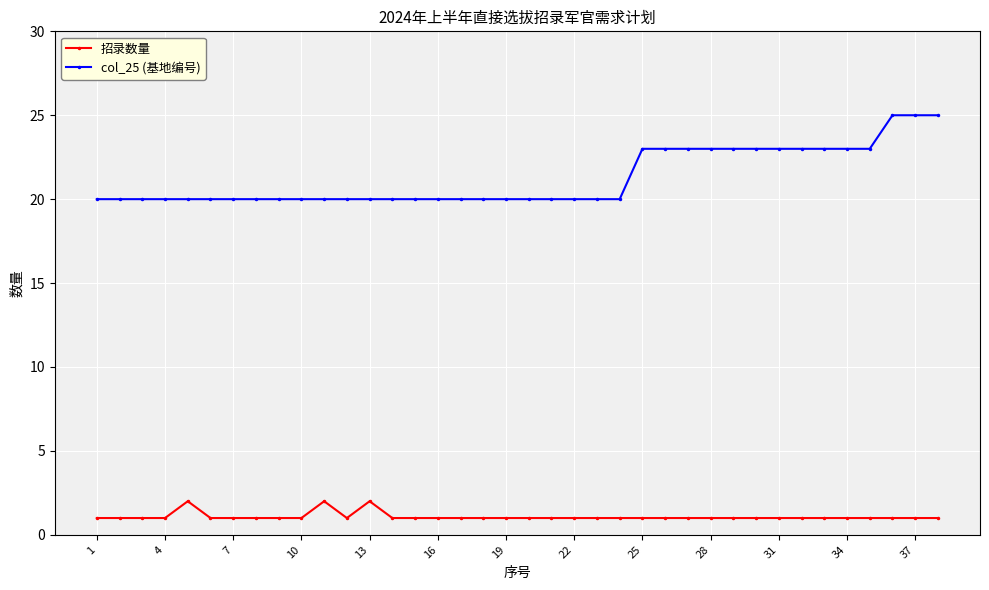

True or false: col_25 (基地编号) and 招录数量 cross at least once.

False